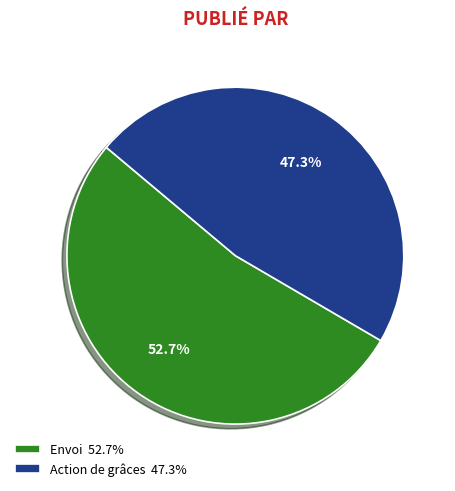

Count the number of slices in the pie.

2